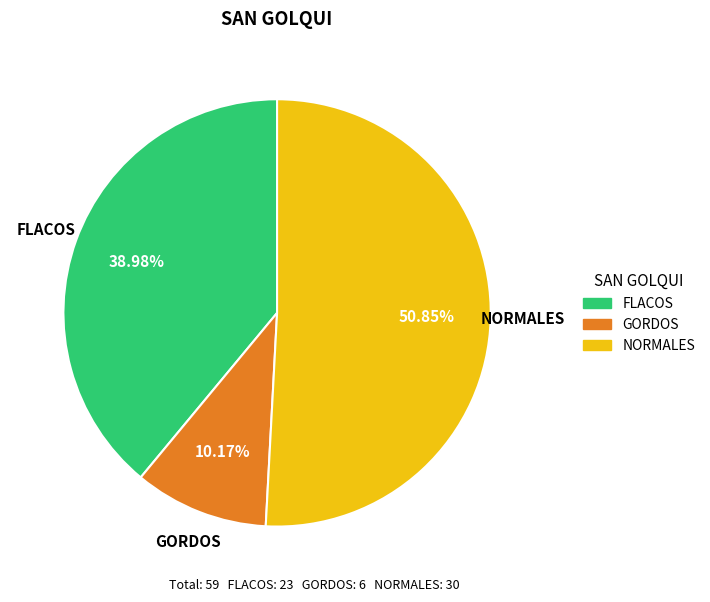

Count the number of slices in the pie.

3